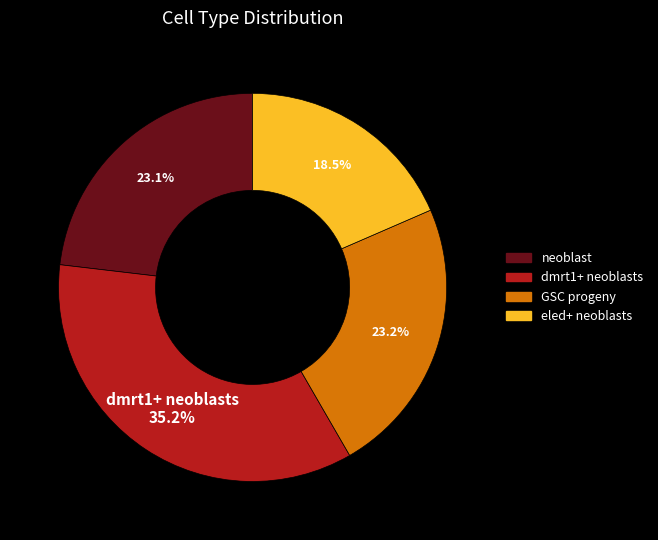

To the nearest percent, what is the difference between the largest and smallest slice percentages?

17%